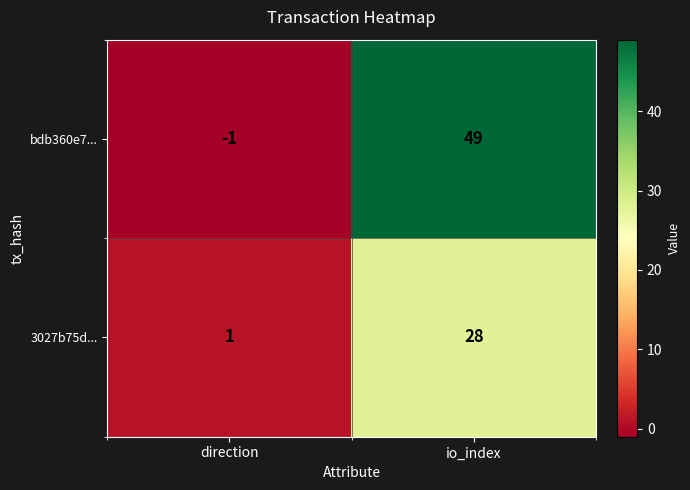

List the series in order of their overall mean, highest first.

bdb360e7..., 3027b75d...